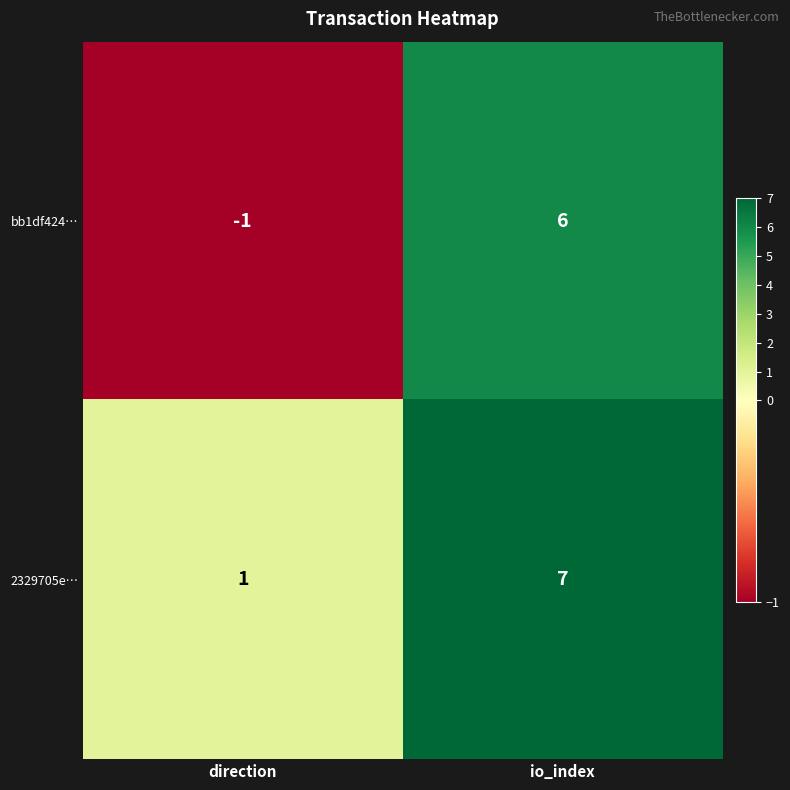

At which label does bb1df424… reach its minimum?

direction